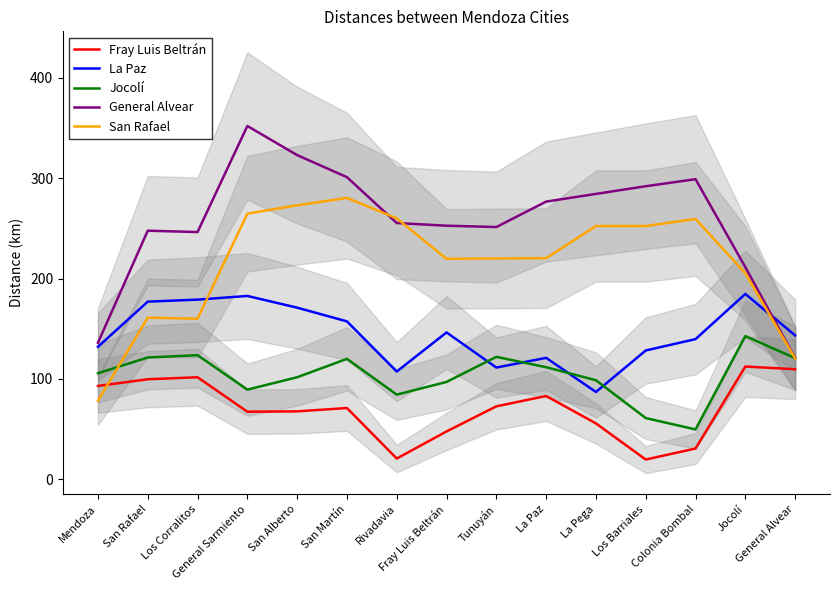

What is the value of the Jocolí point at the 11th from the left?

98.7